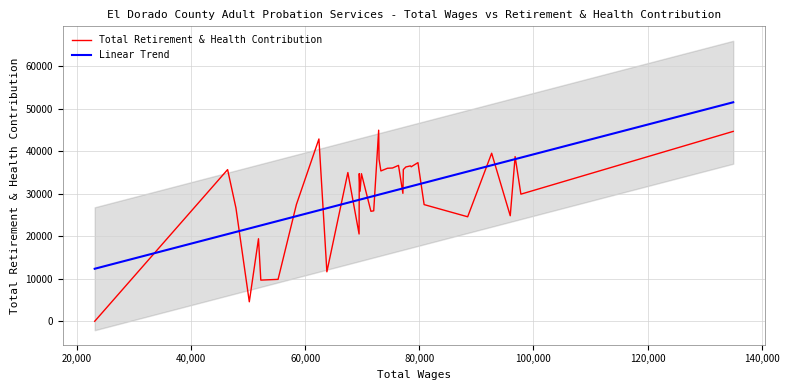

What is the highest value of the Linear Trend series?

51520.5